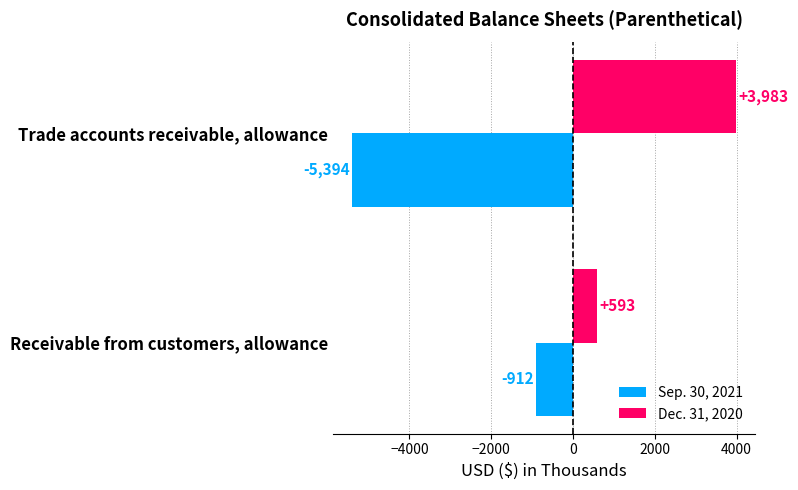

Is it true that Sep. 30, 2021 equals -912 at Receivable from customers, allowance?

True